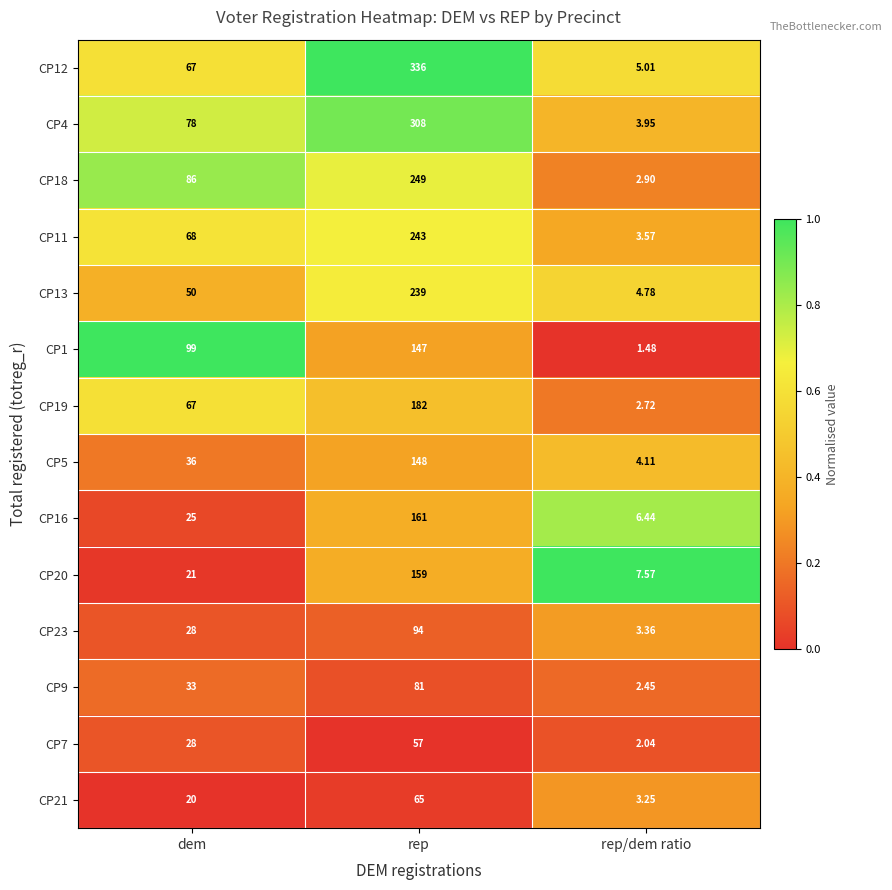

How many data points does each series have?

3